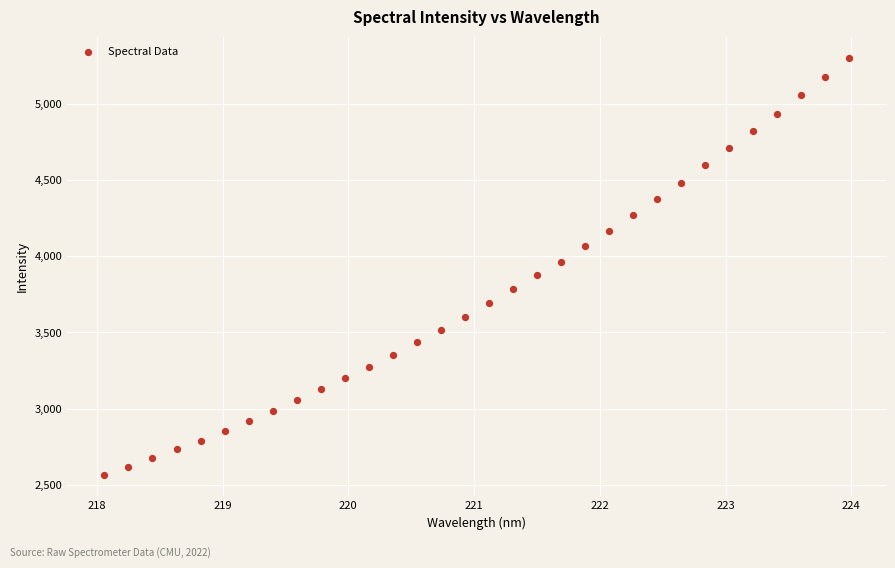

What is the range of X values (max minus min)?

5.9